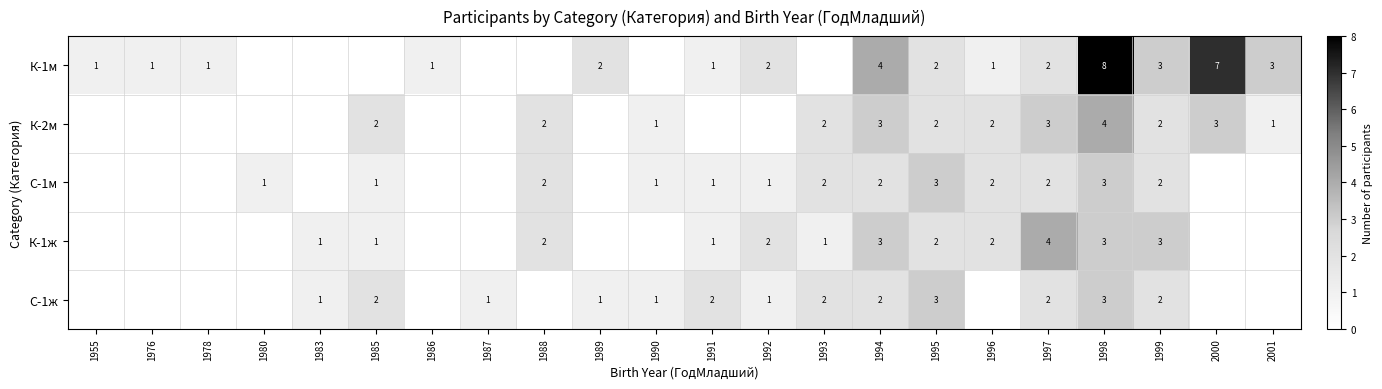

What is the difference between the К-1м values at 1996 and 1998?

7